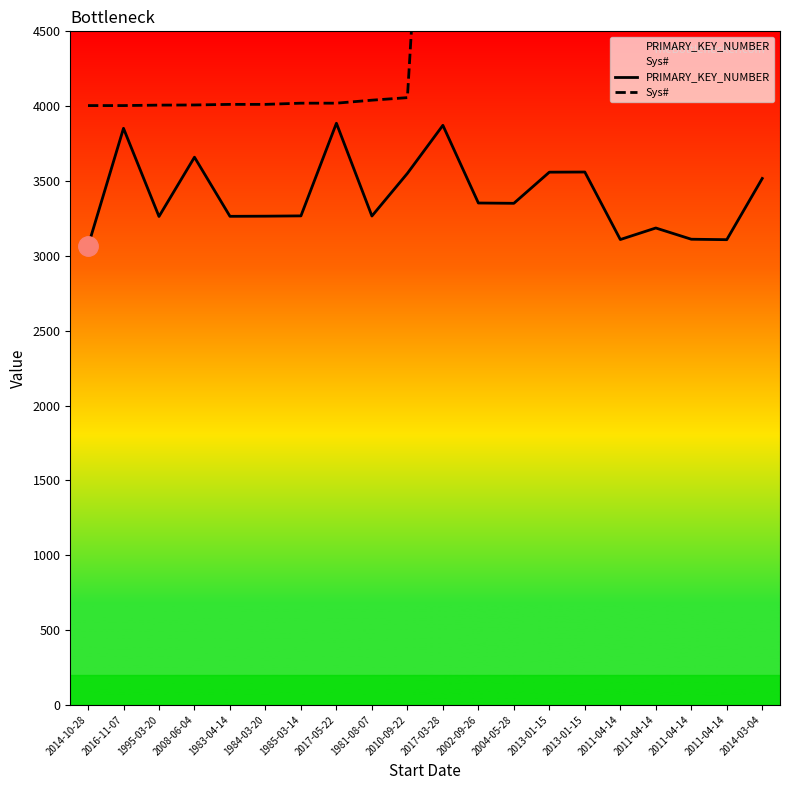

True or false: Sys# and PRIMARY_KEY_NUMBER cross at least once.

False